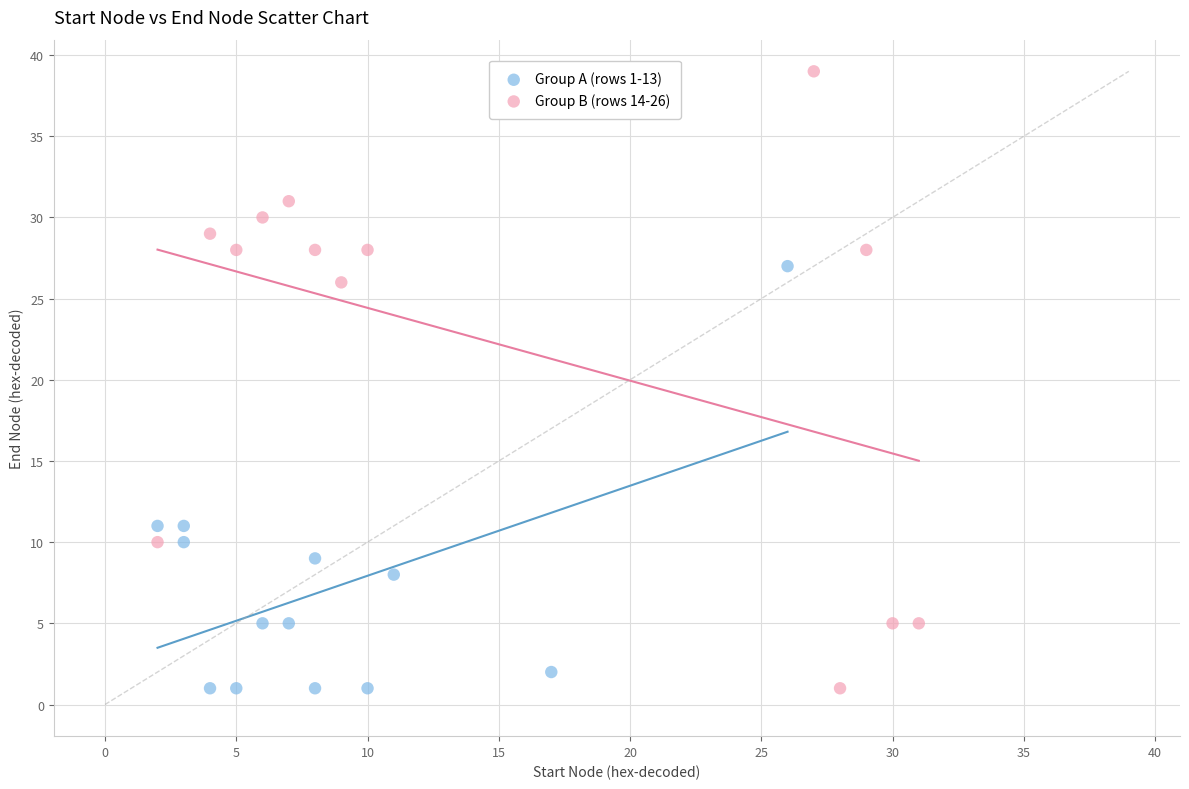

What are all the series names shown in the legend?

Group A (rows 1-13), Group B (rows 14-26)